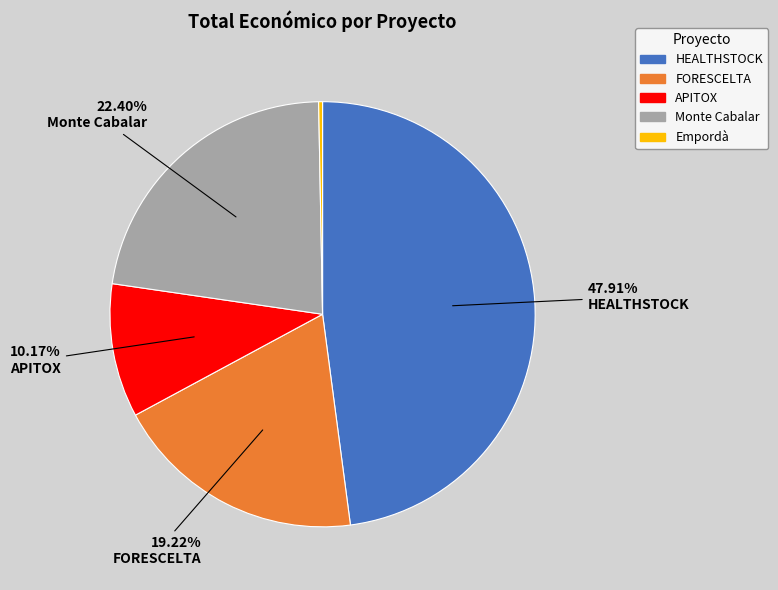

To the nearest percent, what is the average slice percentage?

20%